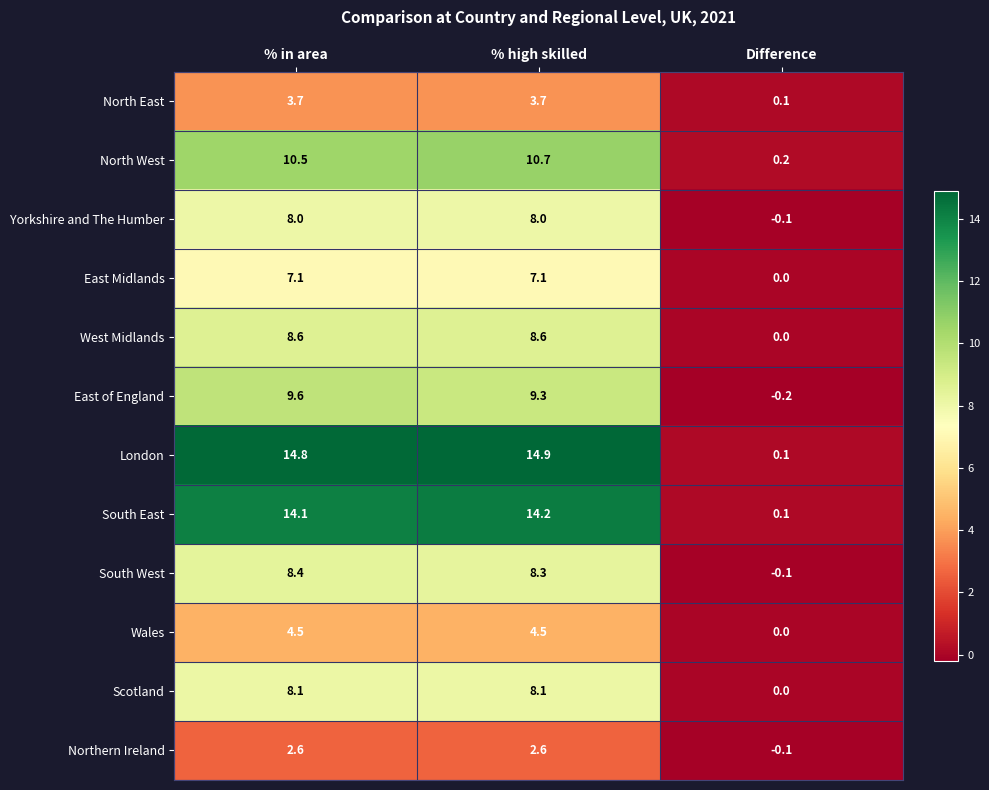

At % in area, list the series in order from largest to smallest.

London, South East, North West, East of England, West Midlands, South West, Scotland, Yorkshire and The Humber, East Midlands, Wales, North East, Northern Ireland